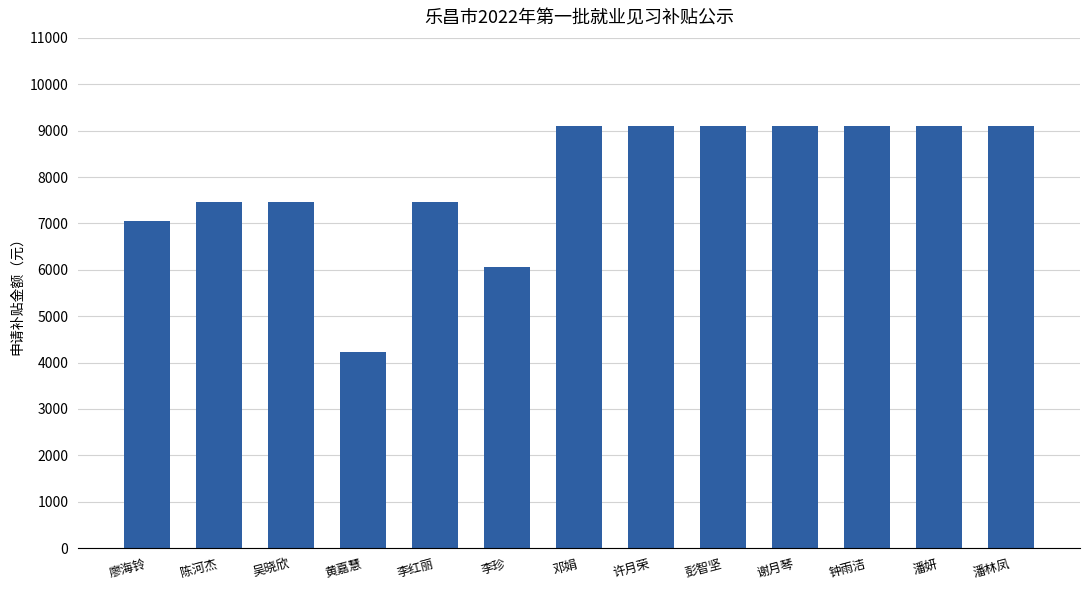

What is the difference between the second highest and minimum values?

4860